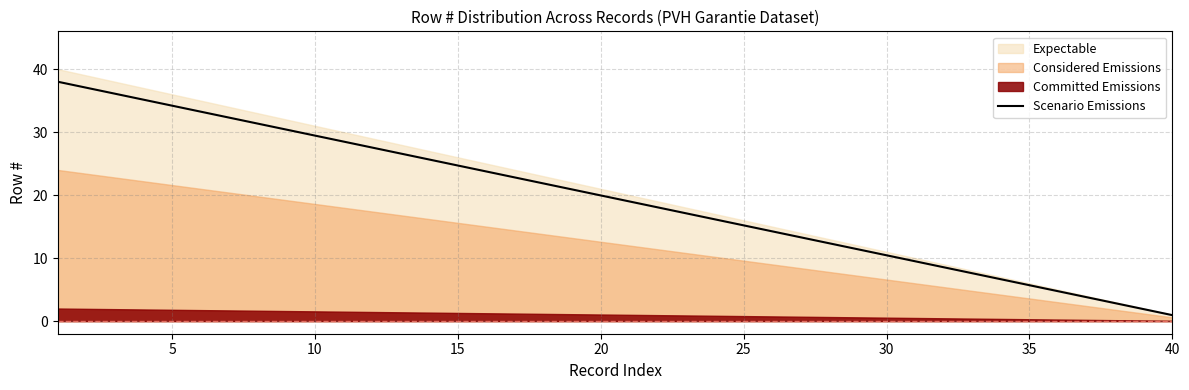

What is the highest value of the Scenario Emissions series?

38.0